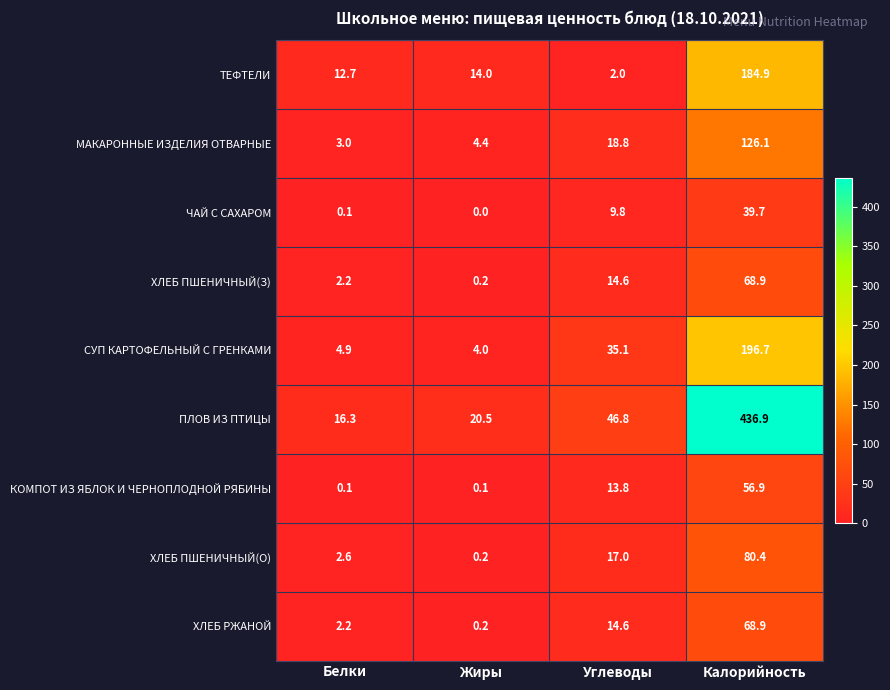

How many distinct data groups are displayed?

9